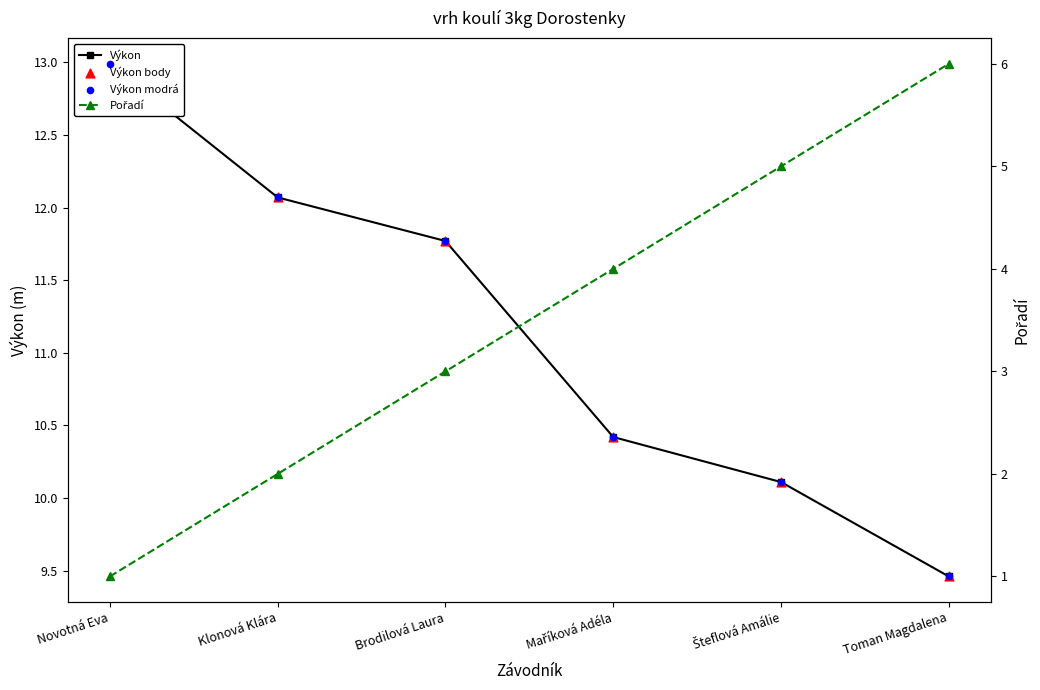

Is the value of Výkon modrá at Maříková Adéla greater than the value of Výkon body at Novotná Eva?

No